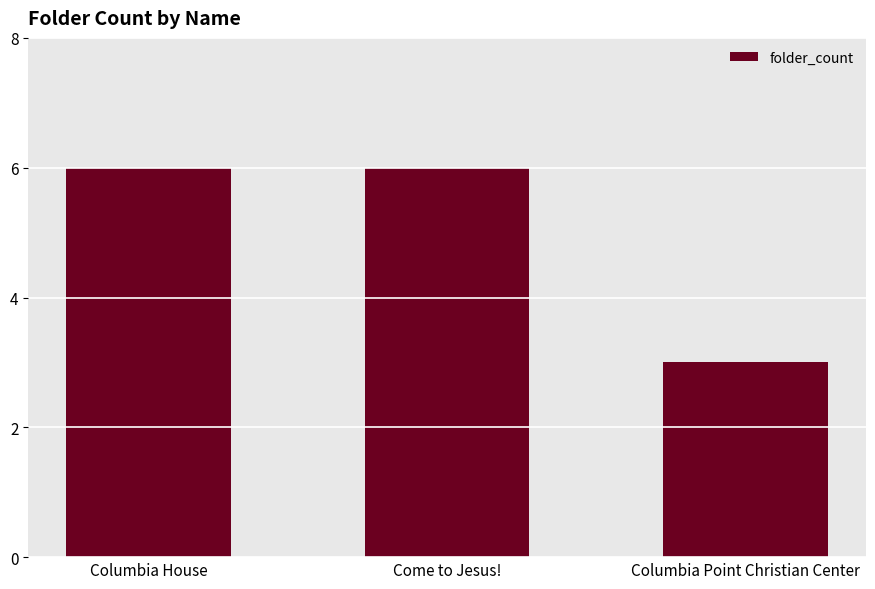

Are the bars grouped side by side (vs. stacked)?

No